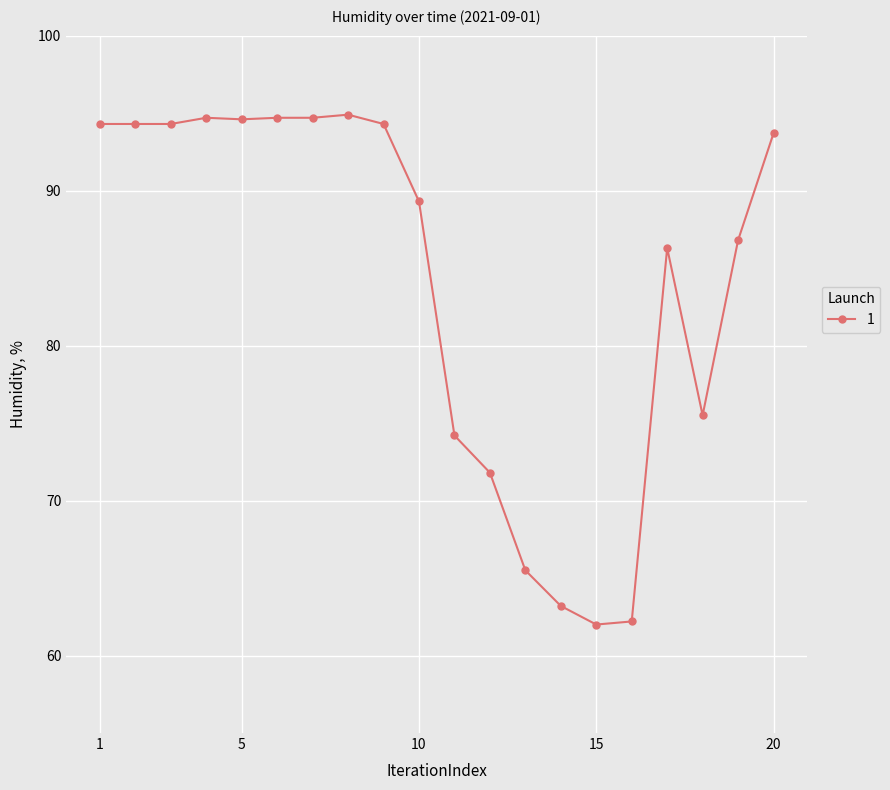

What is the value of the 13th point from the left?

65.5